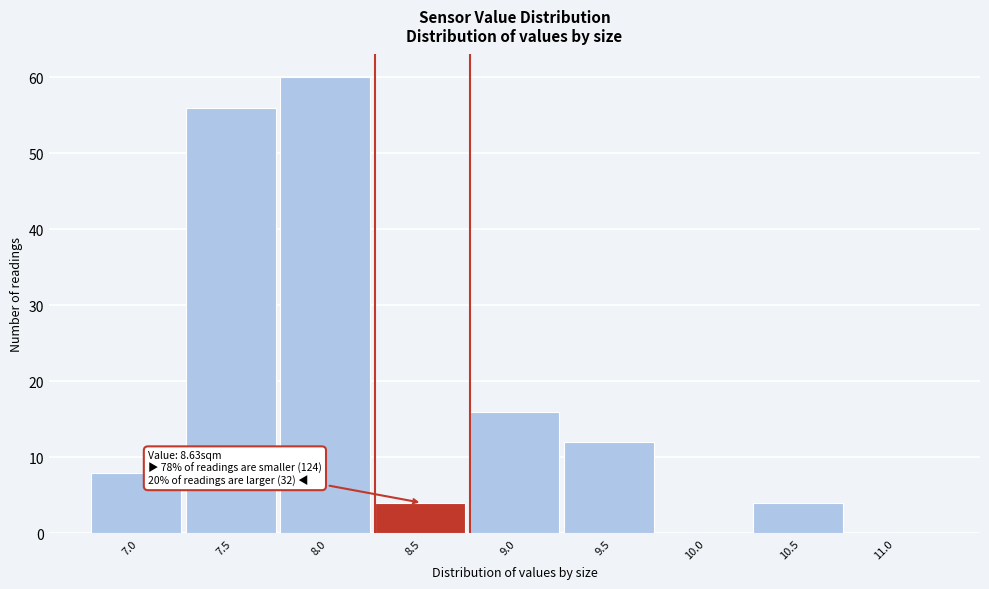

Reading left to right, list all the values displayed in this chart.

7.0=8	7.5=56	8.0=60	8.5=4	9.0=16	9.5=12	10.0=0	10.5=4	11.0=0